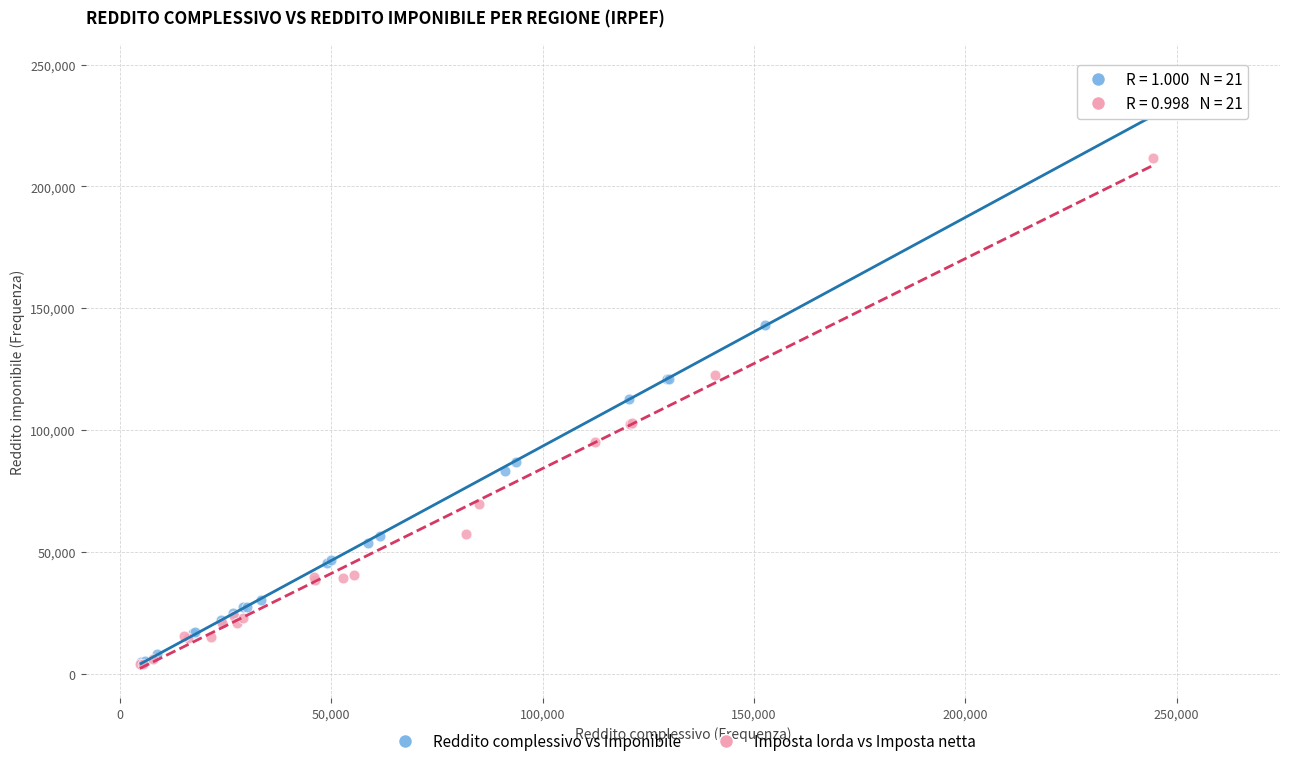

Which series has the largest Y range (max minus min)?

Reddito complessivo vs Imponibile